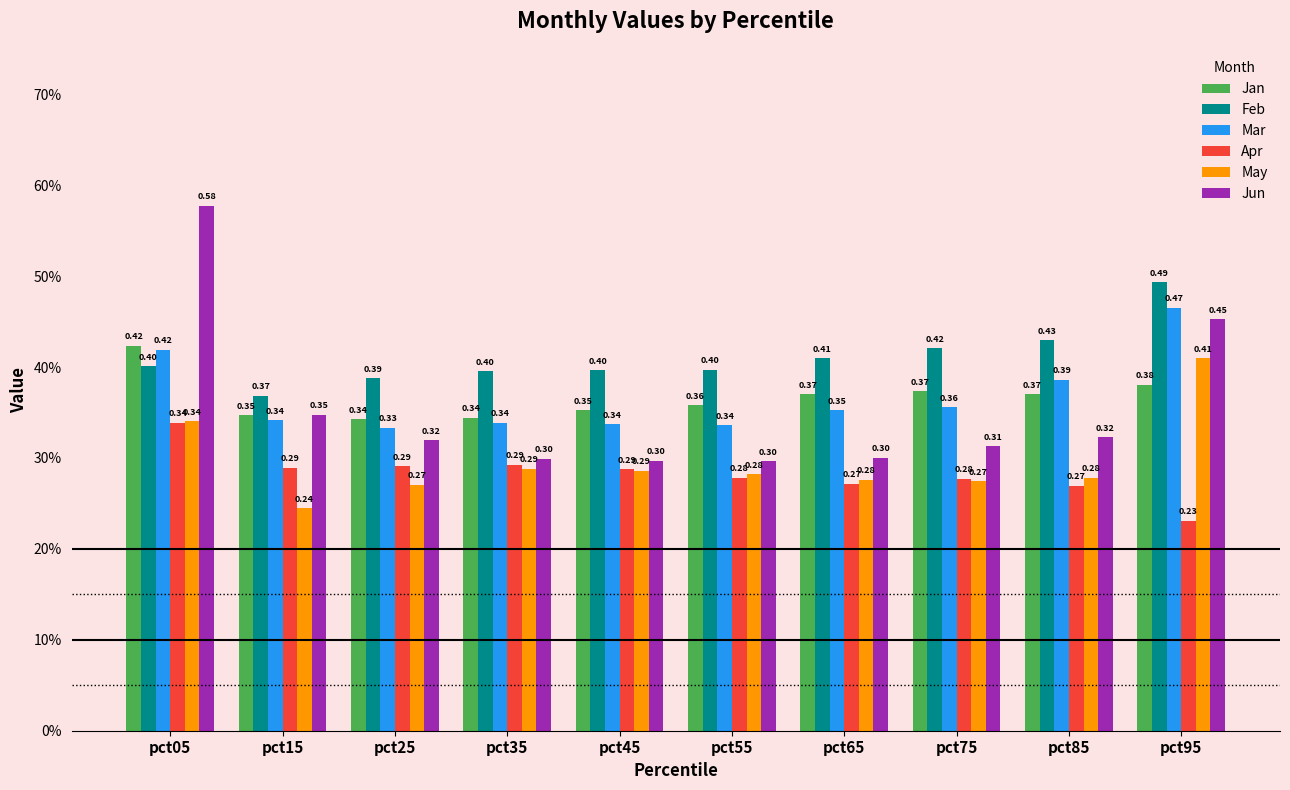

How many Mar values are between 0 and 1?

10